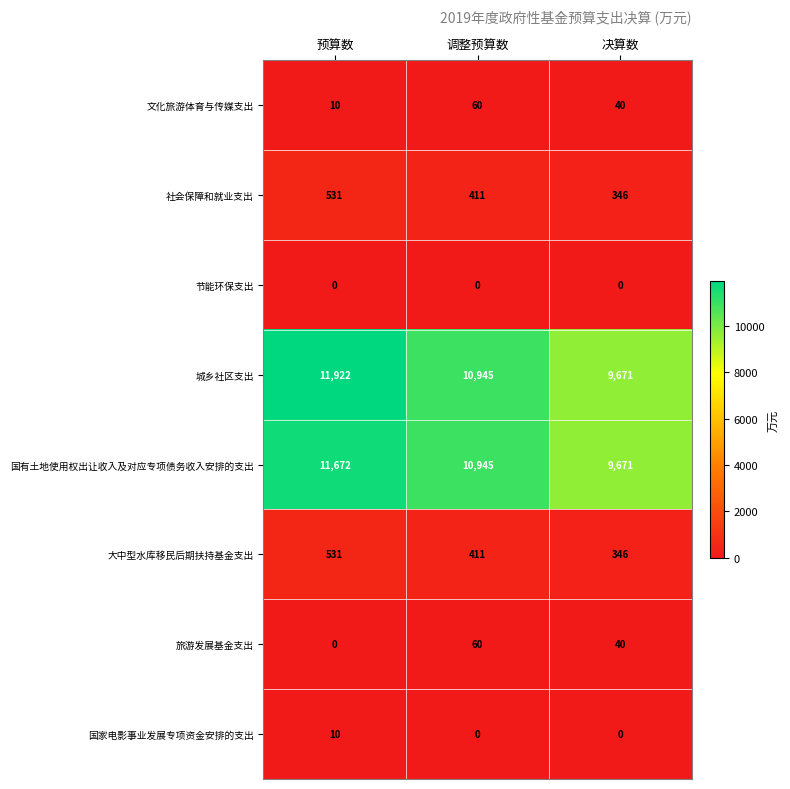

The 大中型水库移民后期扶持基金支出 series shows 411 at 调整预算数. True or false?

True